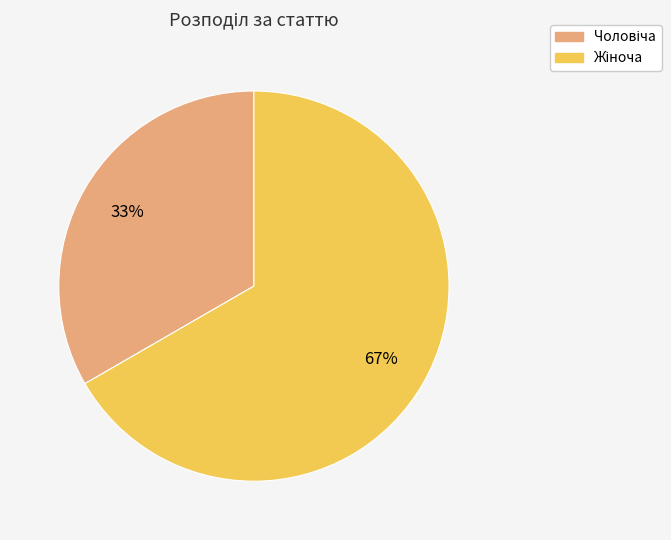

To the nearest percent, what is the average slice percentage?

50%